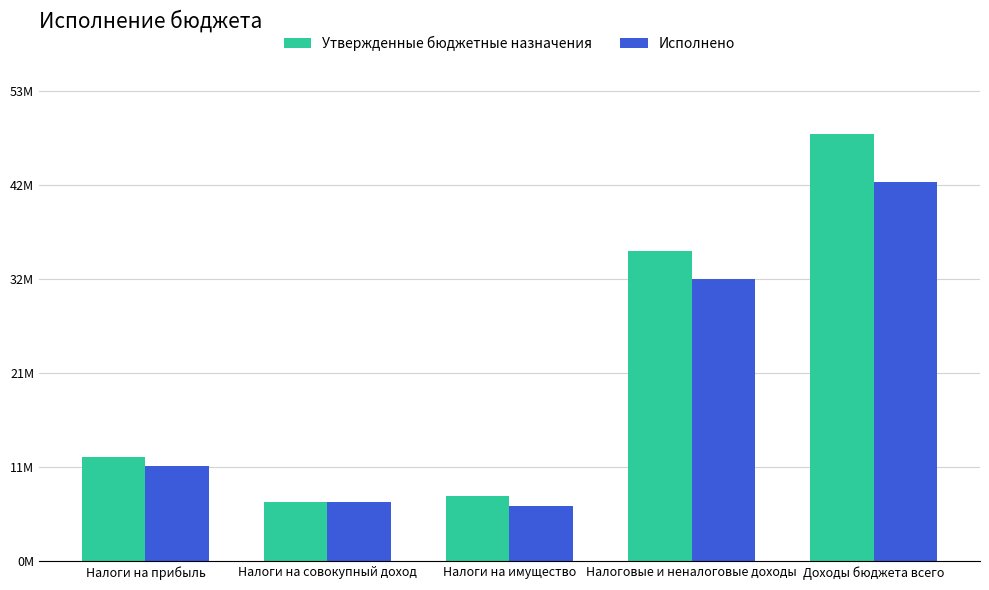

Which series changed the most between Налоги на прибыль and Налоги на совокупный доход?

Утвержденные бюджетные назначения